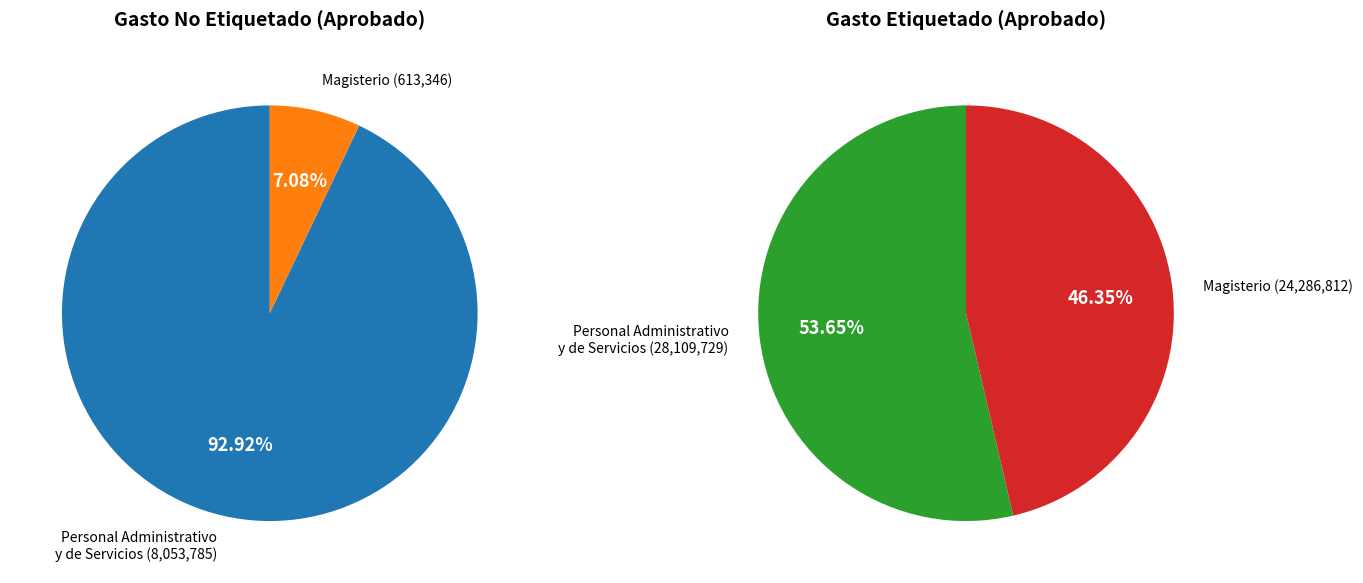

To the nearest percent, what portion does 1 represent?

46%